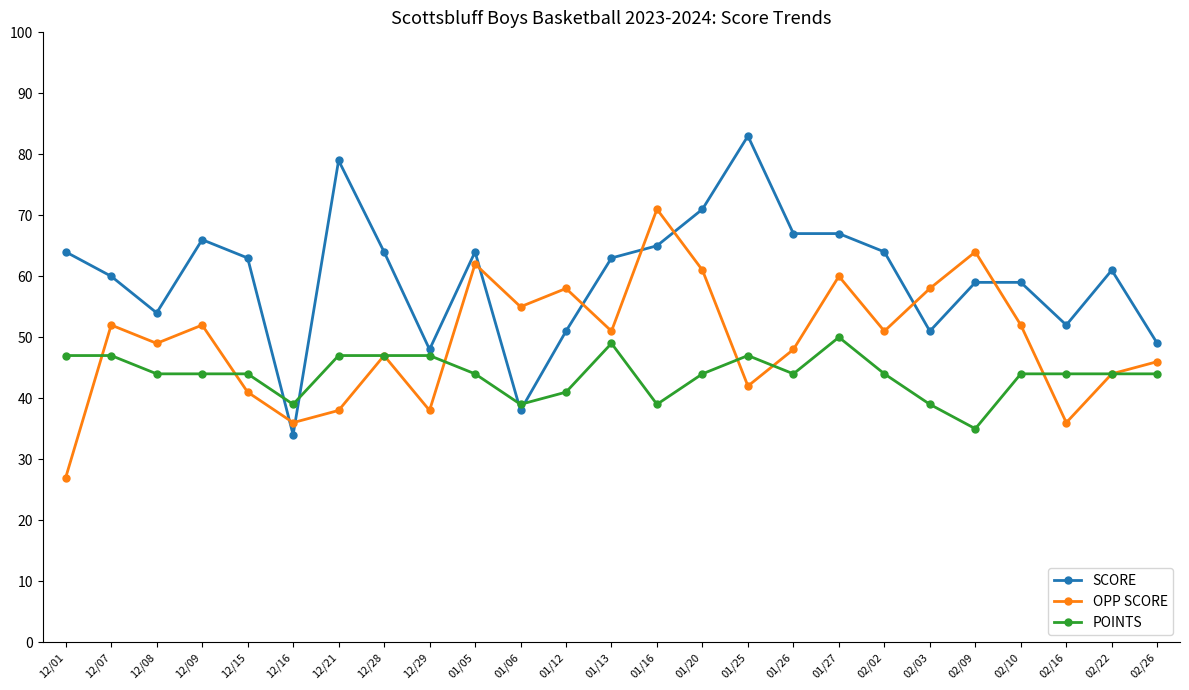

True or false: POINTS and SCORE intersect in this chart.

True